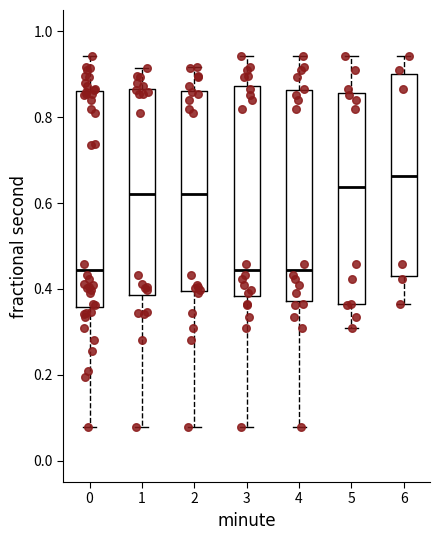

Reading left to right, read every box against the y-axis: the position of its median line, the range the box covers, and the ends of its whiskers. The values are not printed on the chart, so give them approximately, as read against the axis.

0: median 0.44, box 0.36 to 0.86, whiskers 0.08 to 0.94
1: median 0.62, box 0.38 to 0.86, whiskers 0.08 to 0.92
2: median 0.62, box 0.40 to 0.86, whiskers 0.08 to 0.92
3: median 0.44, box 0.38 to 0.88, whiskers 0.08 to 0.94
4: median 0.44, box 0.38 to 0.86, whiskers 0.08 to 0.94
5: median 0.64, box 0.36 to 0.86, whiskers 0.30 to 0.94
6: median 0.66, box 0.44 to 0.90, whiskers 0.36 to 0.94